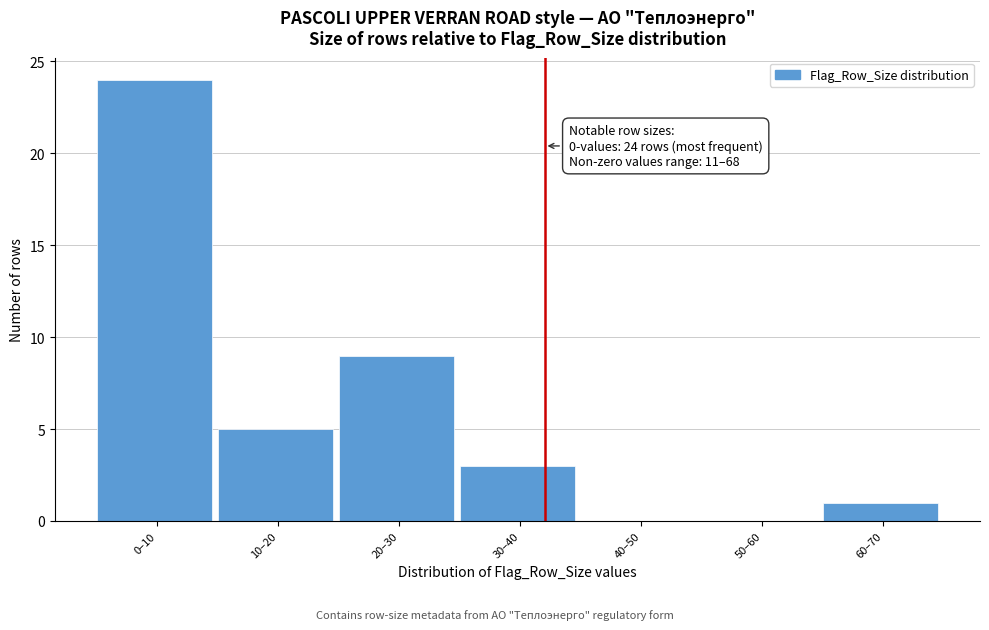

Reading right to left, extract all data points from this chart.

60–70=1	50–60=0	40–50=0	30–40=3	20–30=9	10–20=5	0–10=24